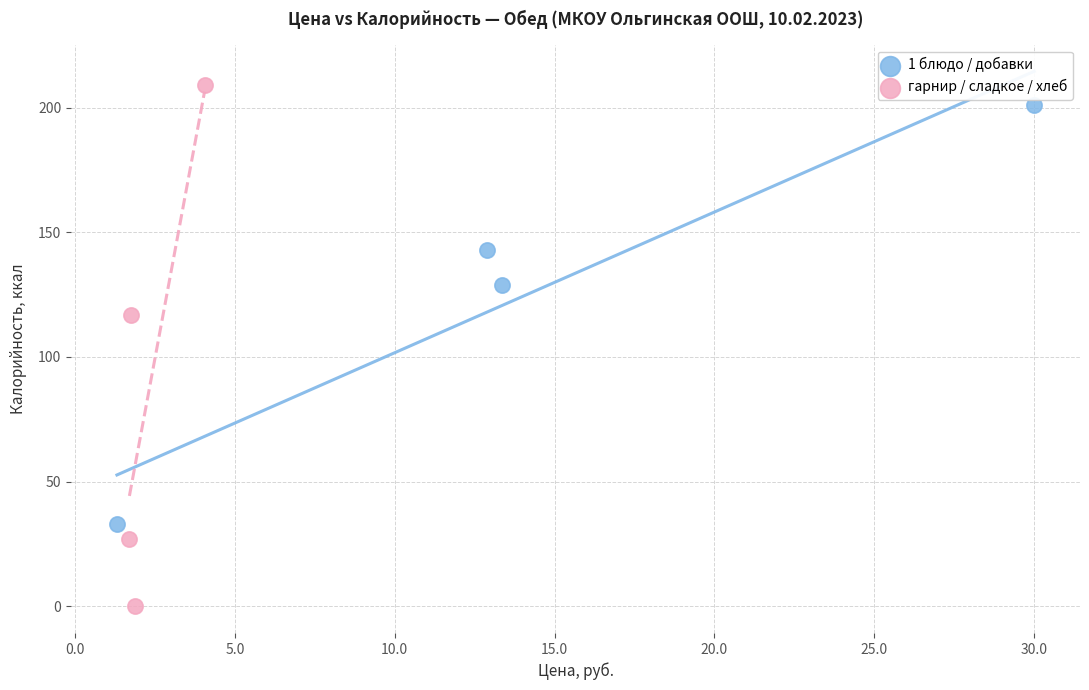

Which series contains the lowest Y value?

гарнир / сладкое / хлеб